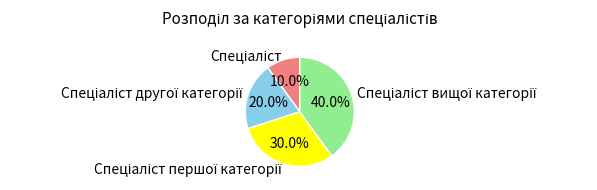

Is there a majority slice in this chart?

No